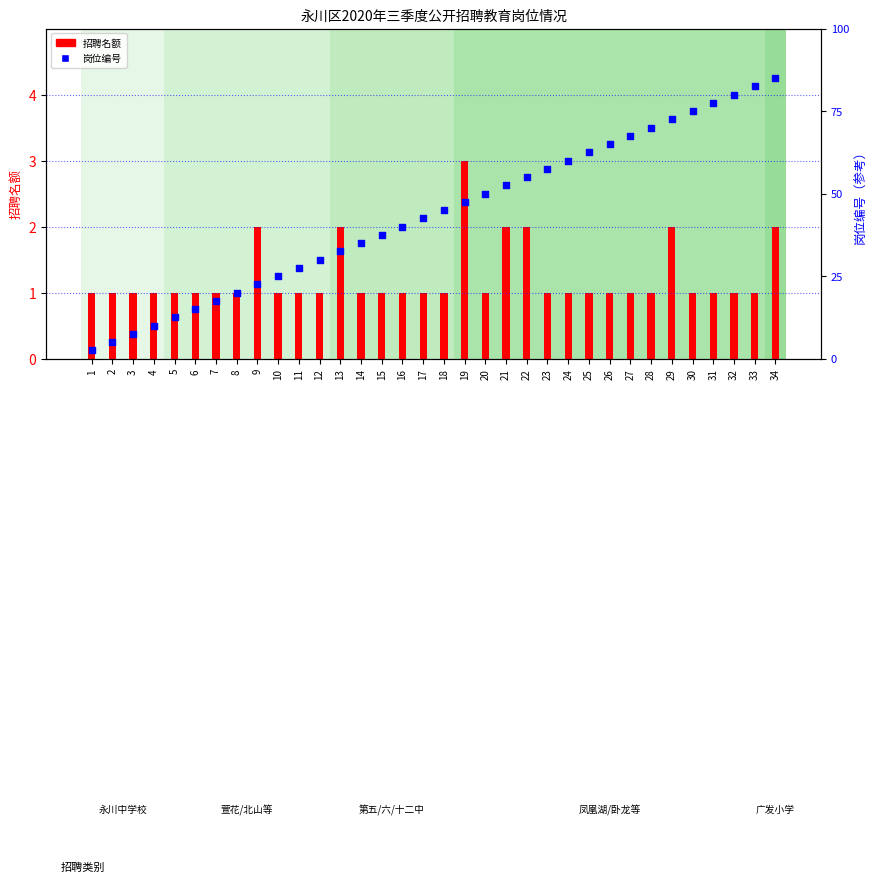

Is the value of 岗位编号 at 2 greater than the value of 招聘名额 at 33?

Yes